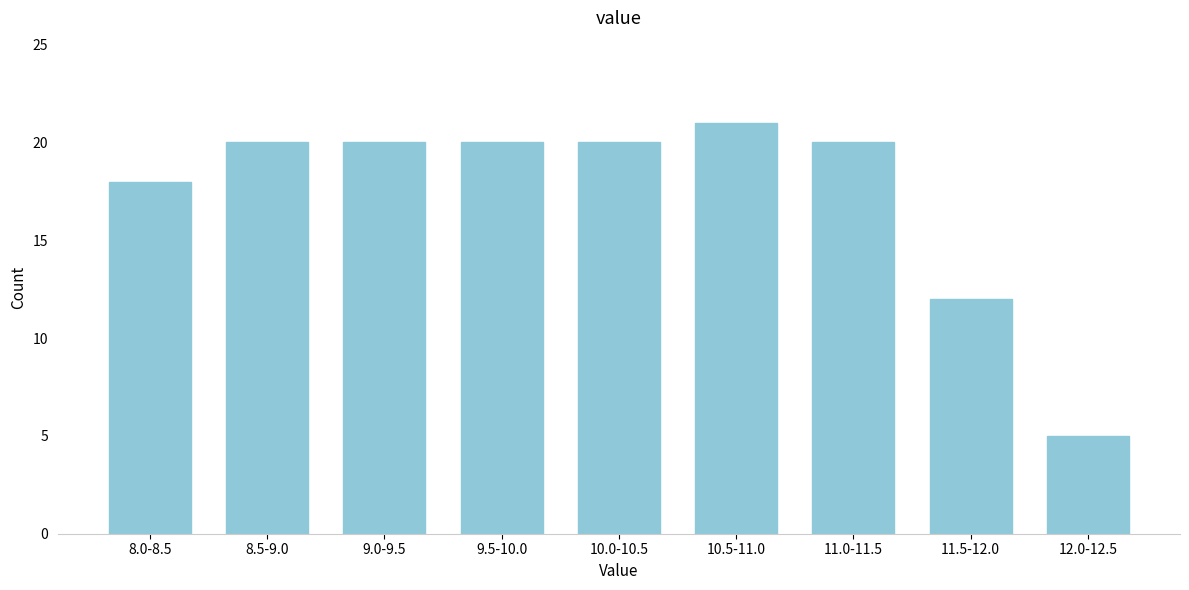

Reading left to right, transcribe all the data shown in this chart.

8.0-8.5=18	8.5-9.0=20	9.0-9.5=20	9.5-10.0=20	10.0-10.5=20	10.5-11.0=21	11.0-11.5=20	11.5-12.0=12	12.0-12.5=5